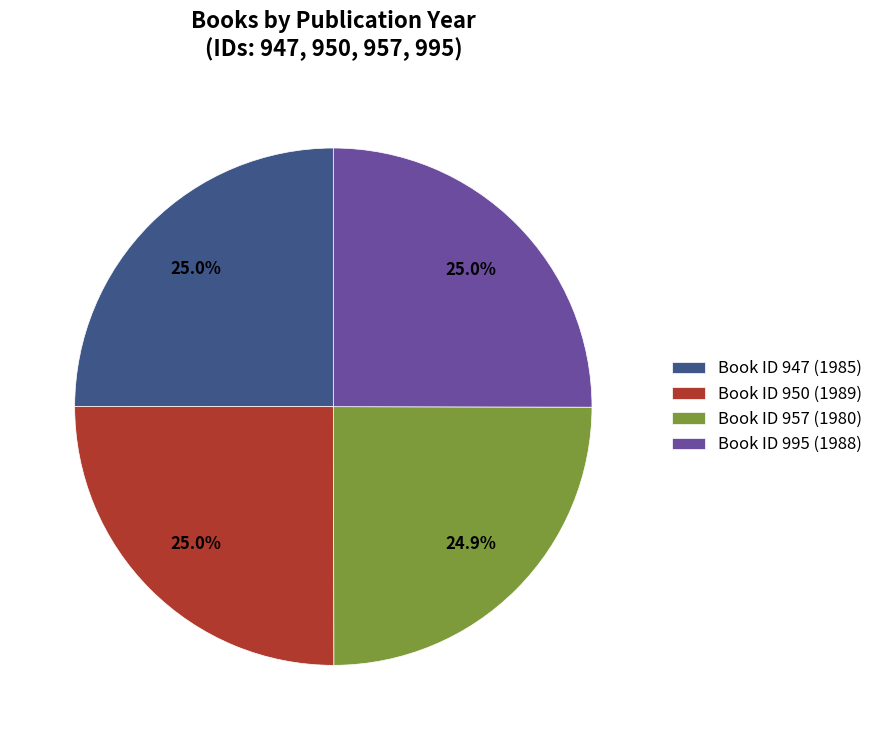

Does any single category account for the majority?

No